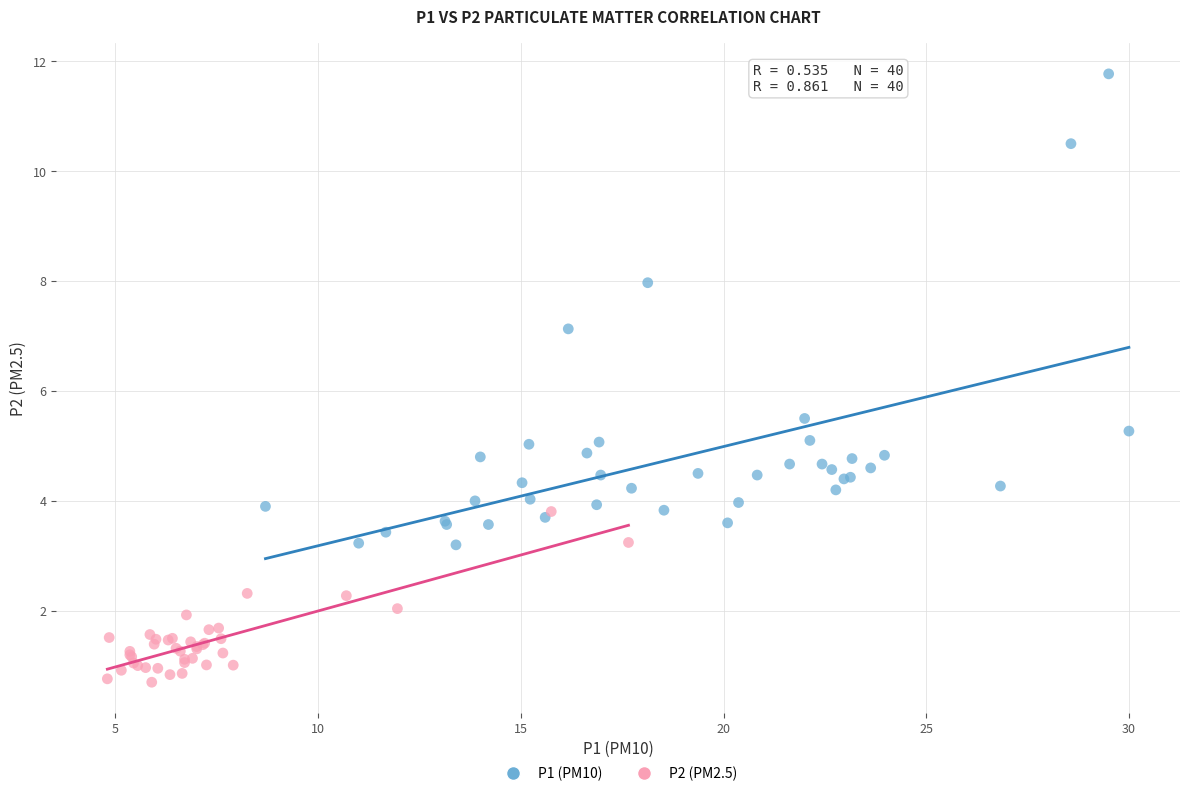

What are all the series names shown in the legend?

P1 (PM10), P2 (PM2.5)